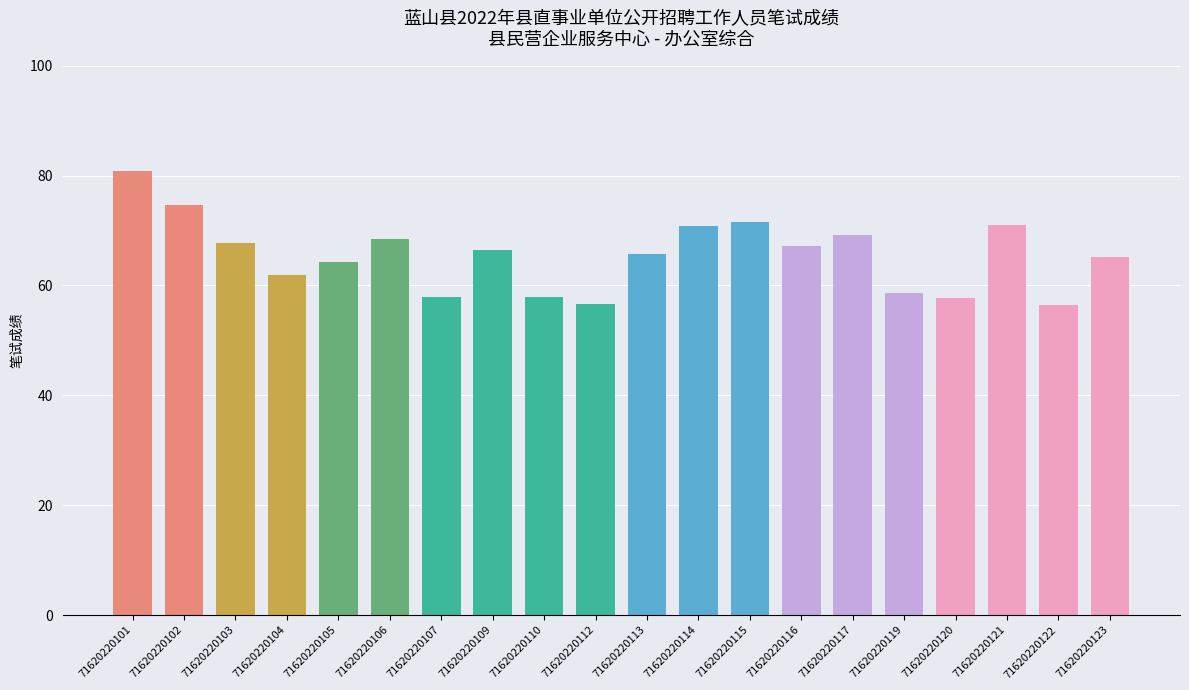

What is the difference between the maximum and second lowest values?

24.1